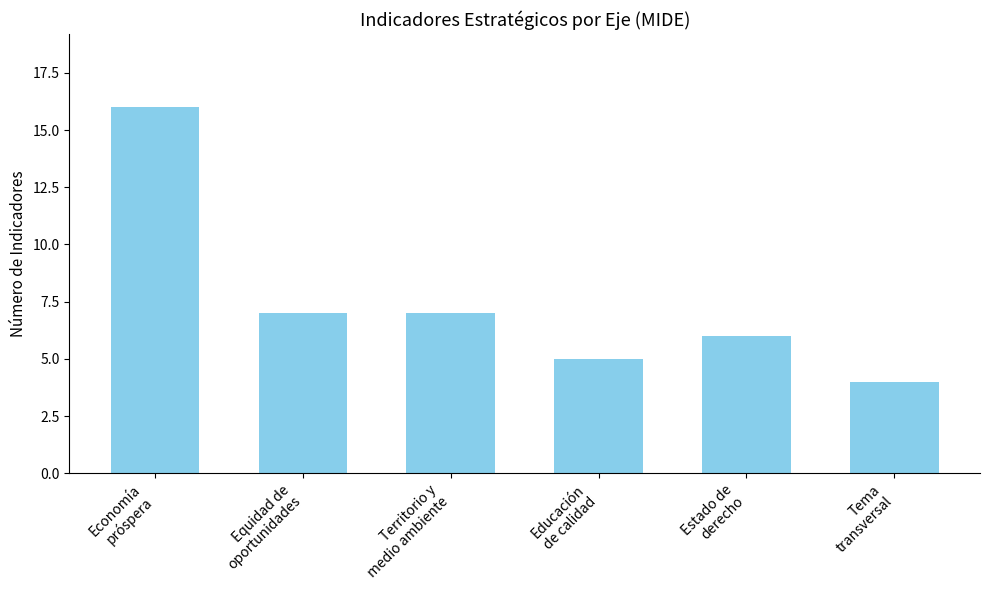

The chart shows a value of 4 at Tema
transversal. True or false?

True